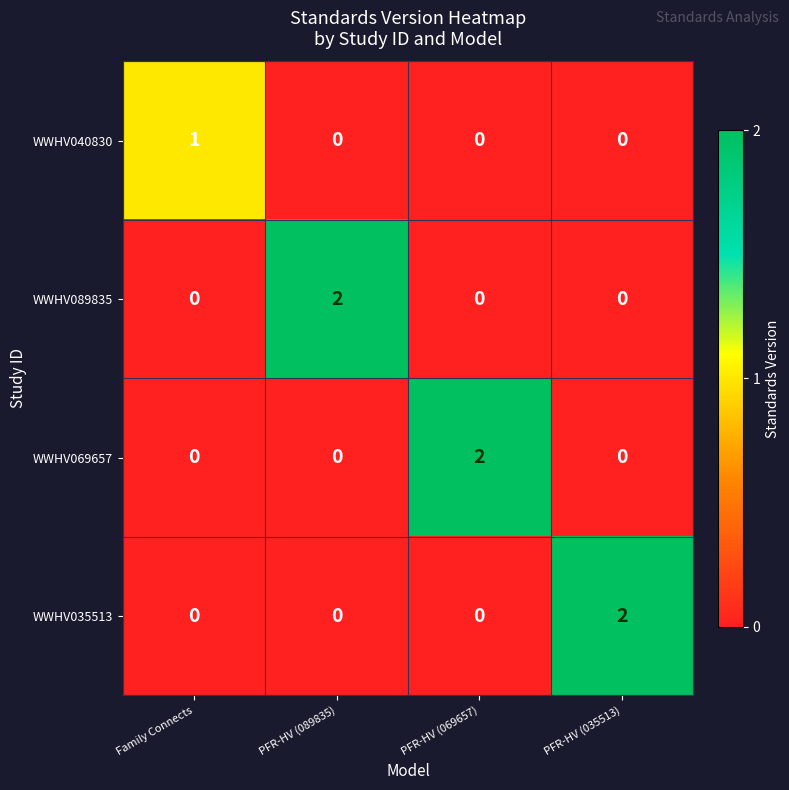

Is the value of WWHV040830 at PFR-HV (035513) greater than the value of WWHV089835 at PFR-HV (089835)?

No